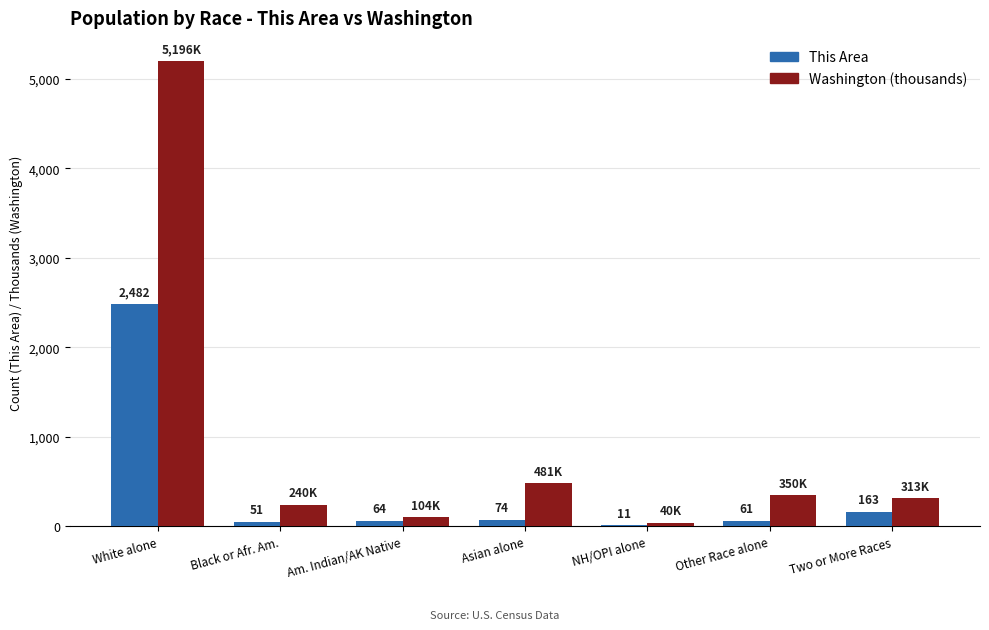

Are the bars grouped side by side (vs. stacked)?

Yes